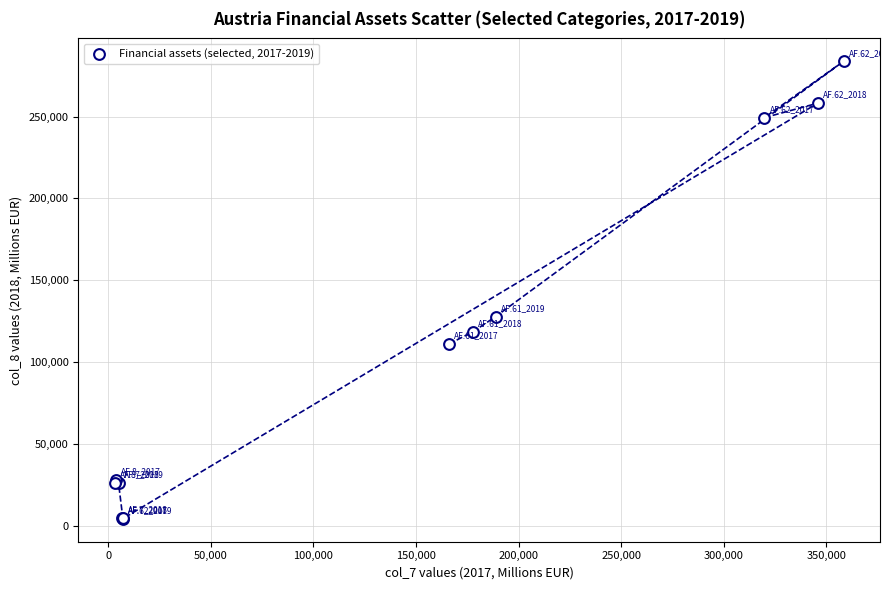

What Y value in the scatter plot is closest to 144018?

127740.7